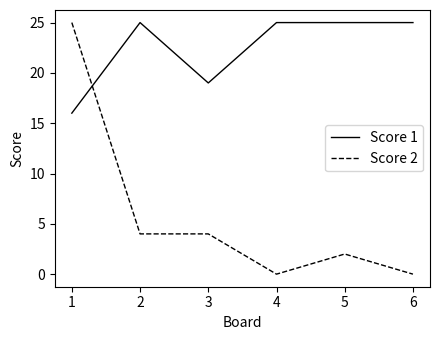

The Score 2 series shows 6 at 1. True or false?

False